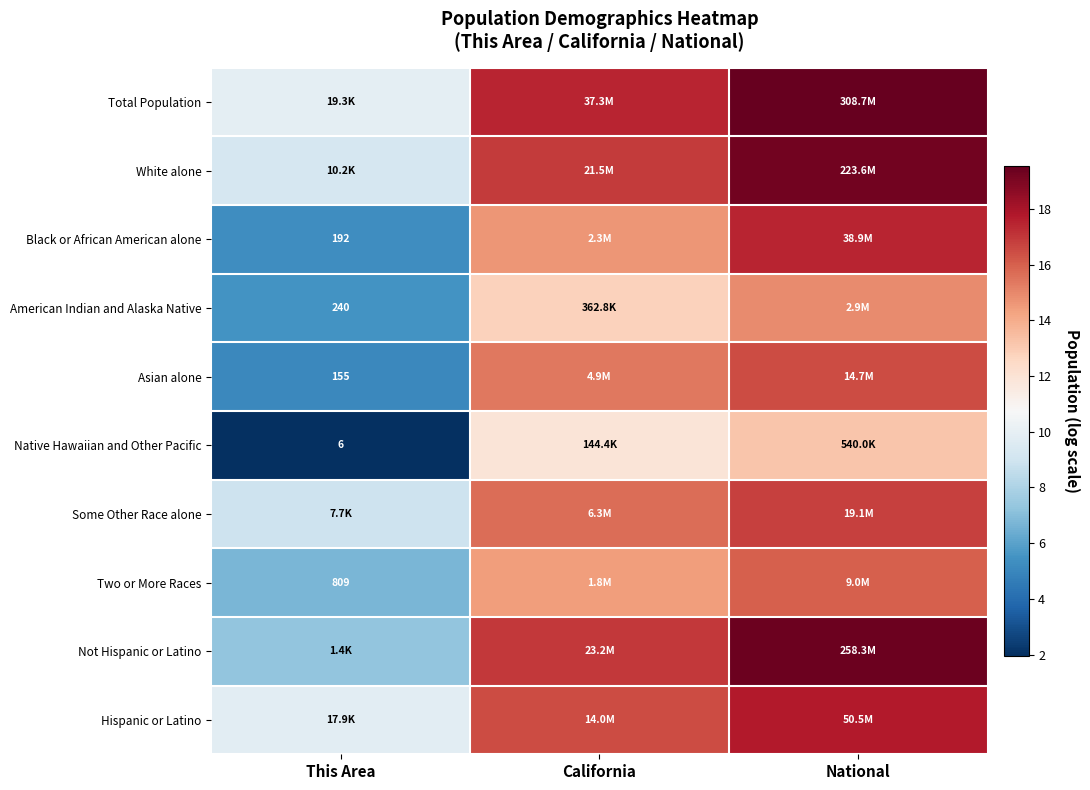

Count the number of categories in the chart.

3